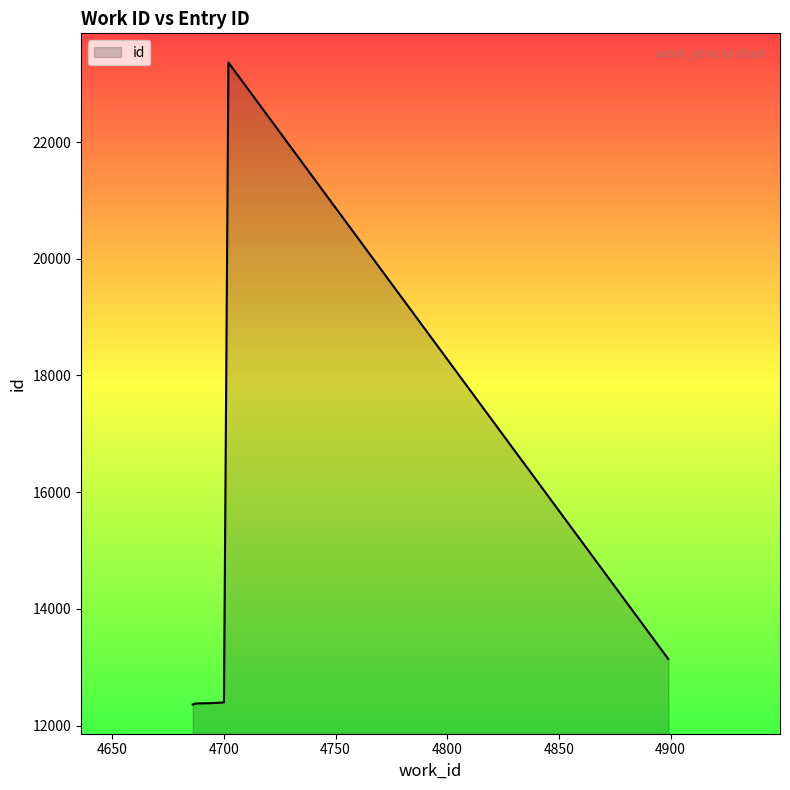

List the labels in order of value, largest first.

4702, 4899, 4700, 4698, 4694, 4692, 4687, 4687, 4687, 4686